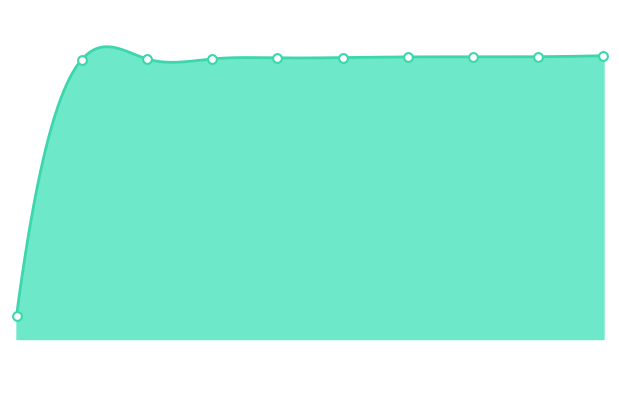

What is the change in value from 6869 to 6894?

+43